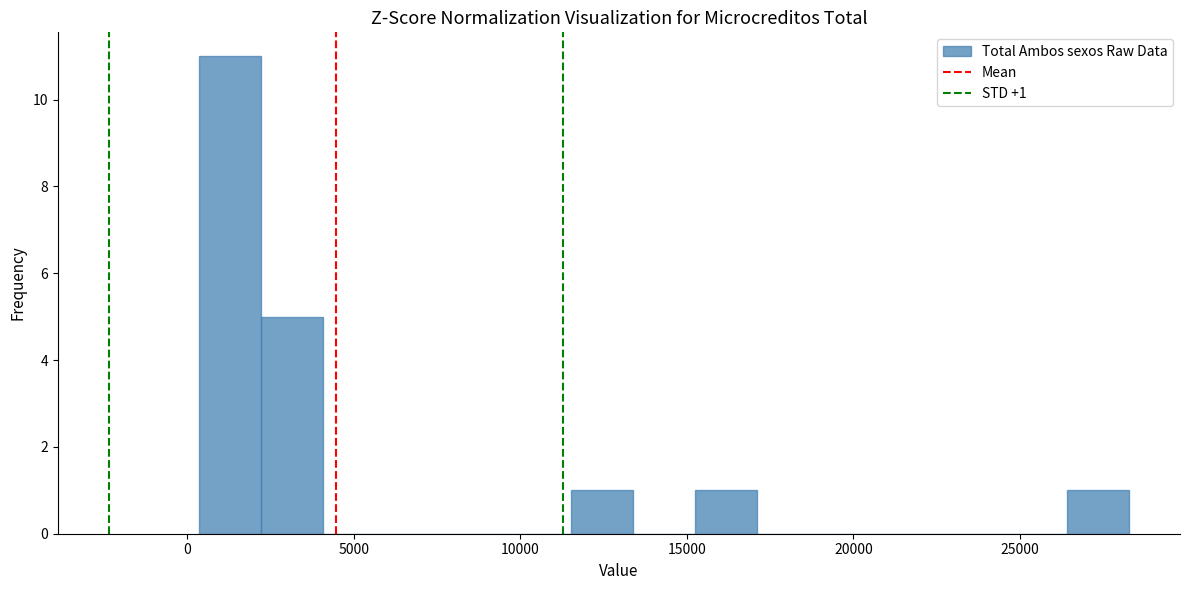

Around what value on the x-axis is the tallest bar? Give the approximate position of its centre, as read against the axis.

1500